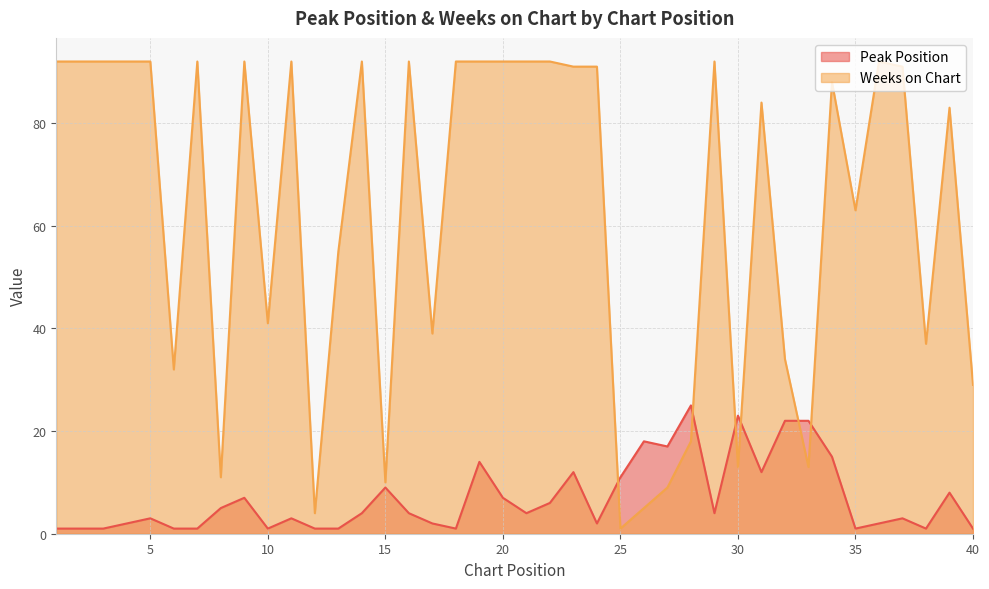

What is the lowest value of the Peak Position series?

1